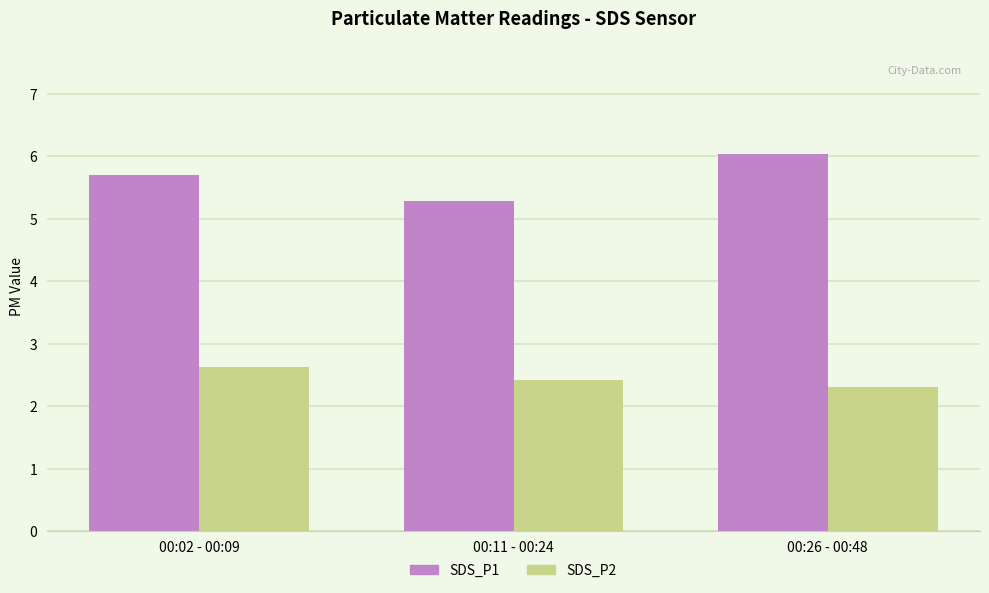

Is the value of SDS_P1 at 00:11 - 00:24 greater than the value of SDS_P2 at 00:11 - 00:24?

Yes